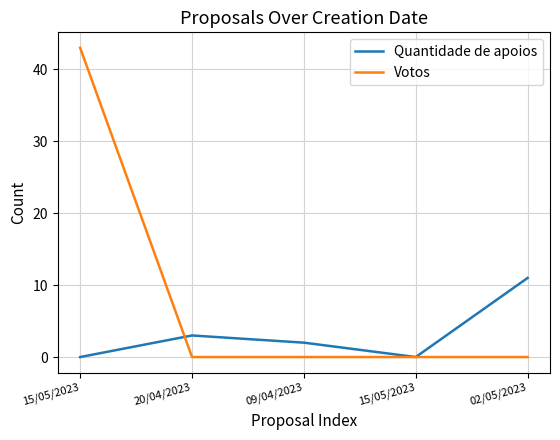

Where is the first local maximum for Quantidade de apoios?

20/04/2023